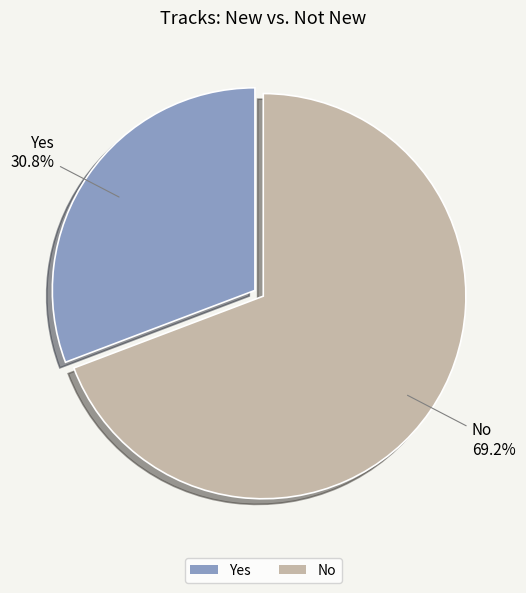

To the nearest percent, what portion does No represent?

69%